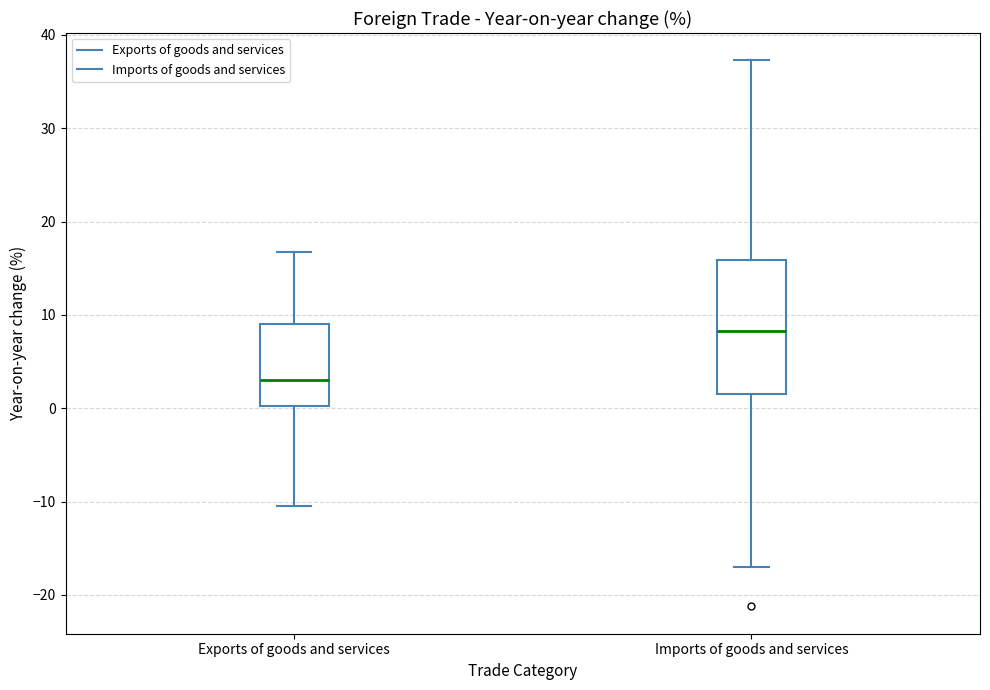

Reading left to right, transcribe this box plot: for each box, give where its median line is, the range the box spans, and where its two whiskers end, as read against the y-axis. The values are not printed on the chart, so give them approximately, as read against the axis.

Exports of goods and services: median 3, box 0 to 9, whiskers -11 to 17
Imports of goods and services: median 8, box 2 to 16, whiskers -17 to 37